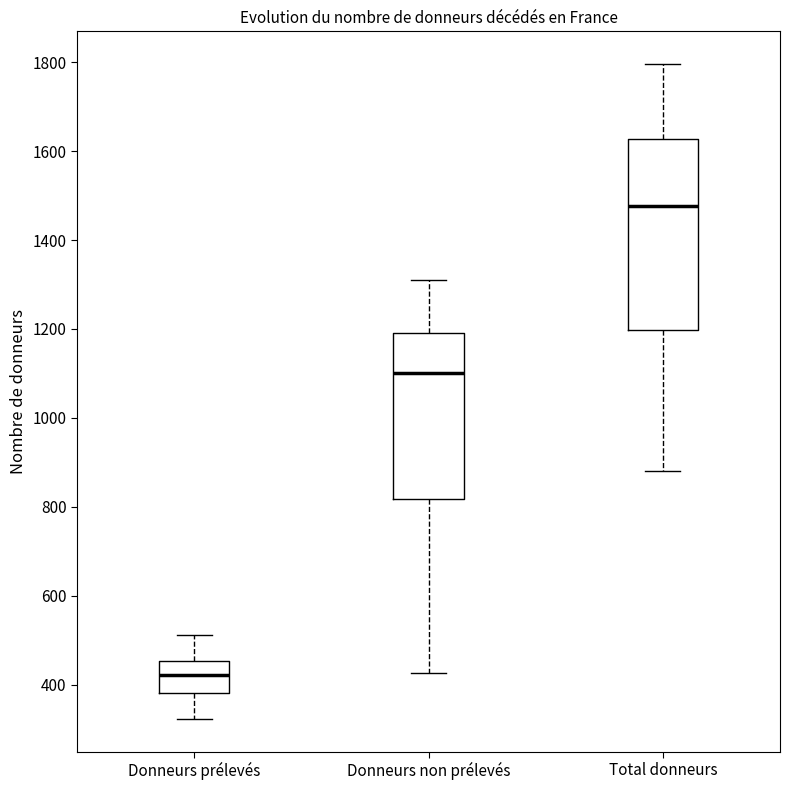

Which box's median line is the lowest?

Donneurs prélevés